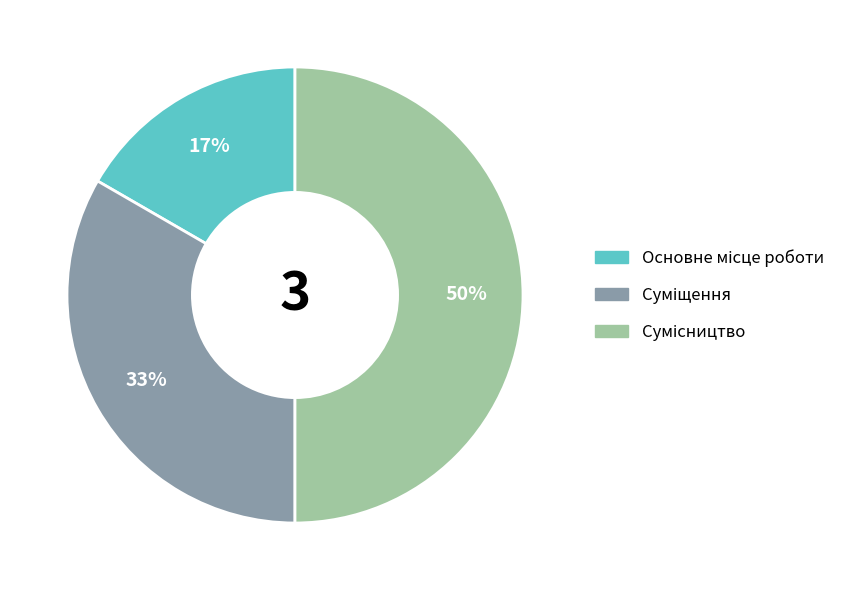

To the nearest percent, what is the average slice percentage?

33%